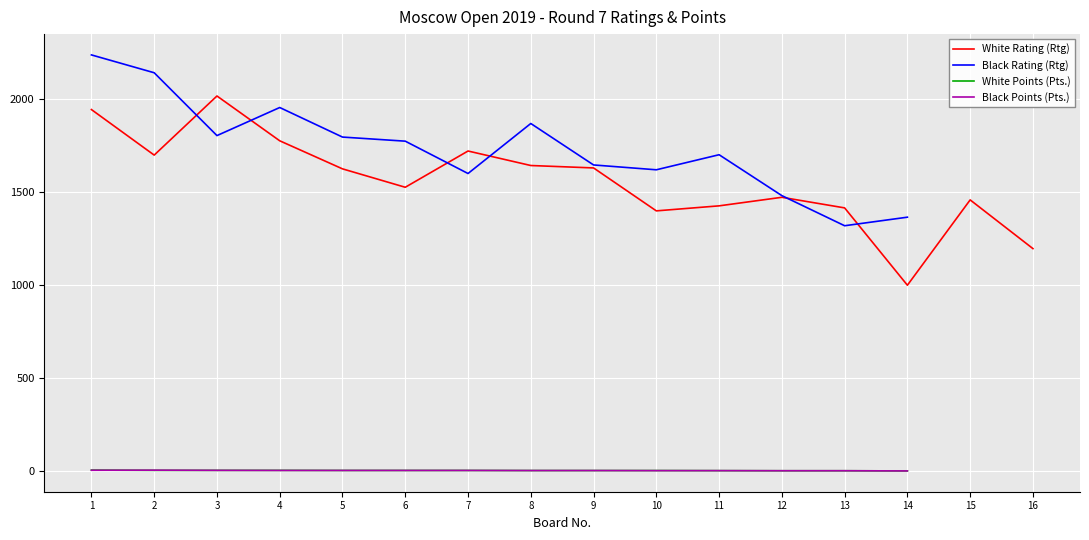

What is the difference between the maximum and minimum values in the White Rating (Rtg) series?

1018